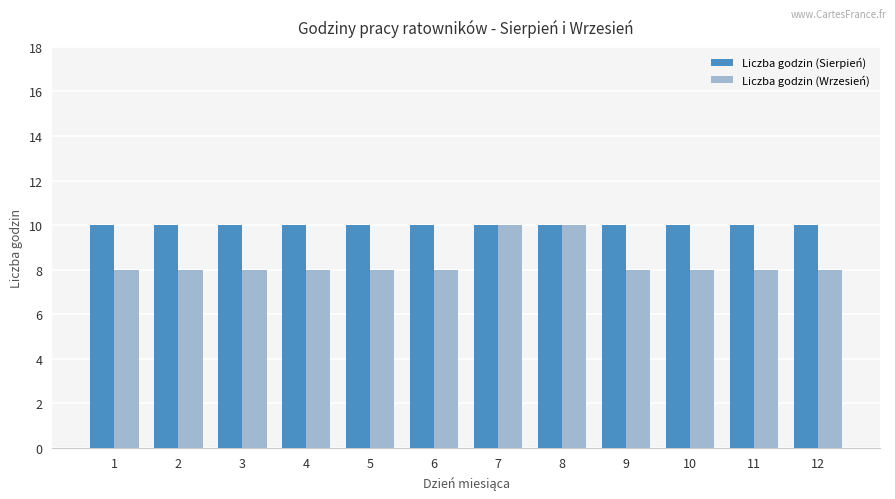

What is the greatest value displayed?

10